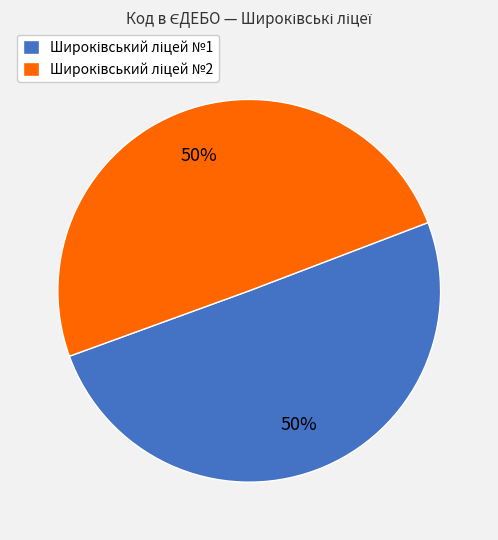

To the nearest percent, what is the average slice percentage?

50%